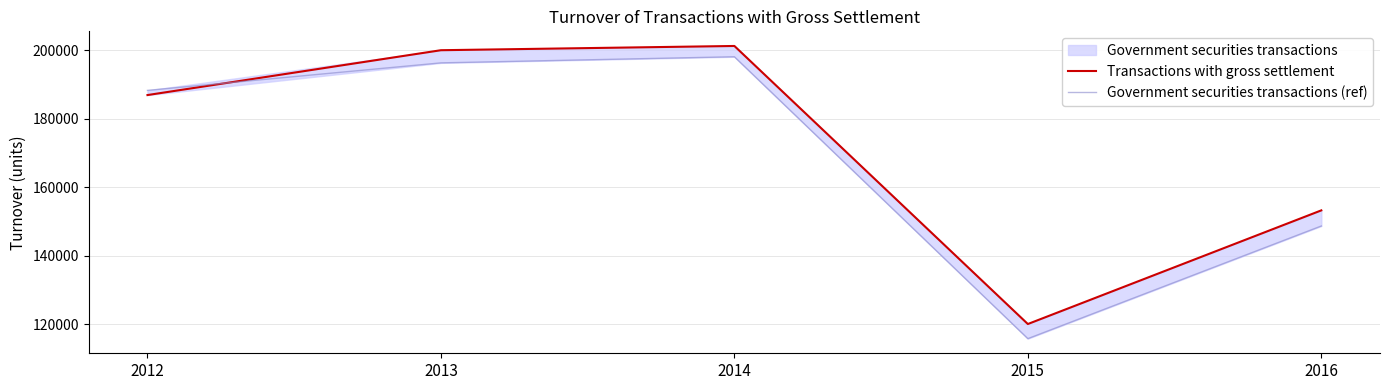

What is the difference between the maximum and minimum values in the Transactions with gross settlement series?

81225